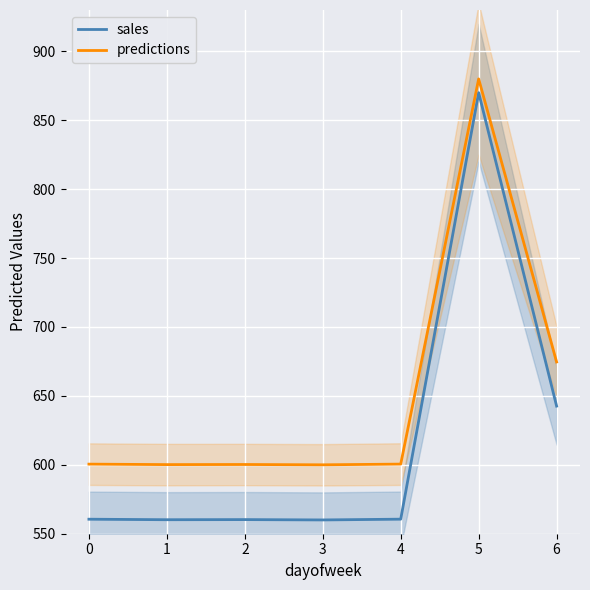

What are all the series names shown in the legend?

sales, predictions